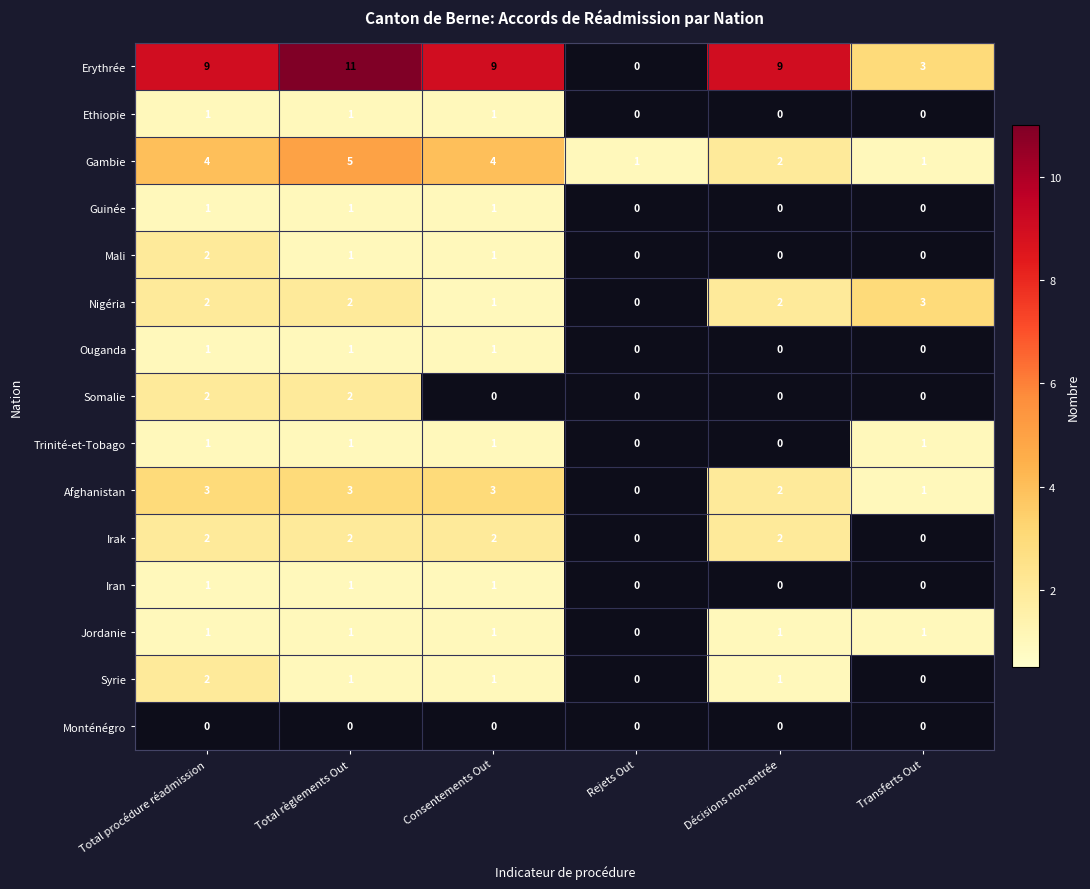

What is the total value across all series at Total règlements Out?

33